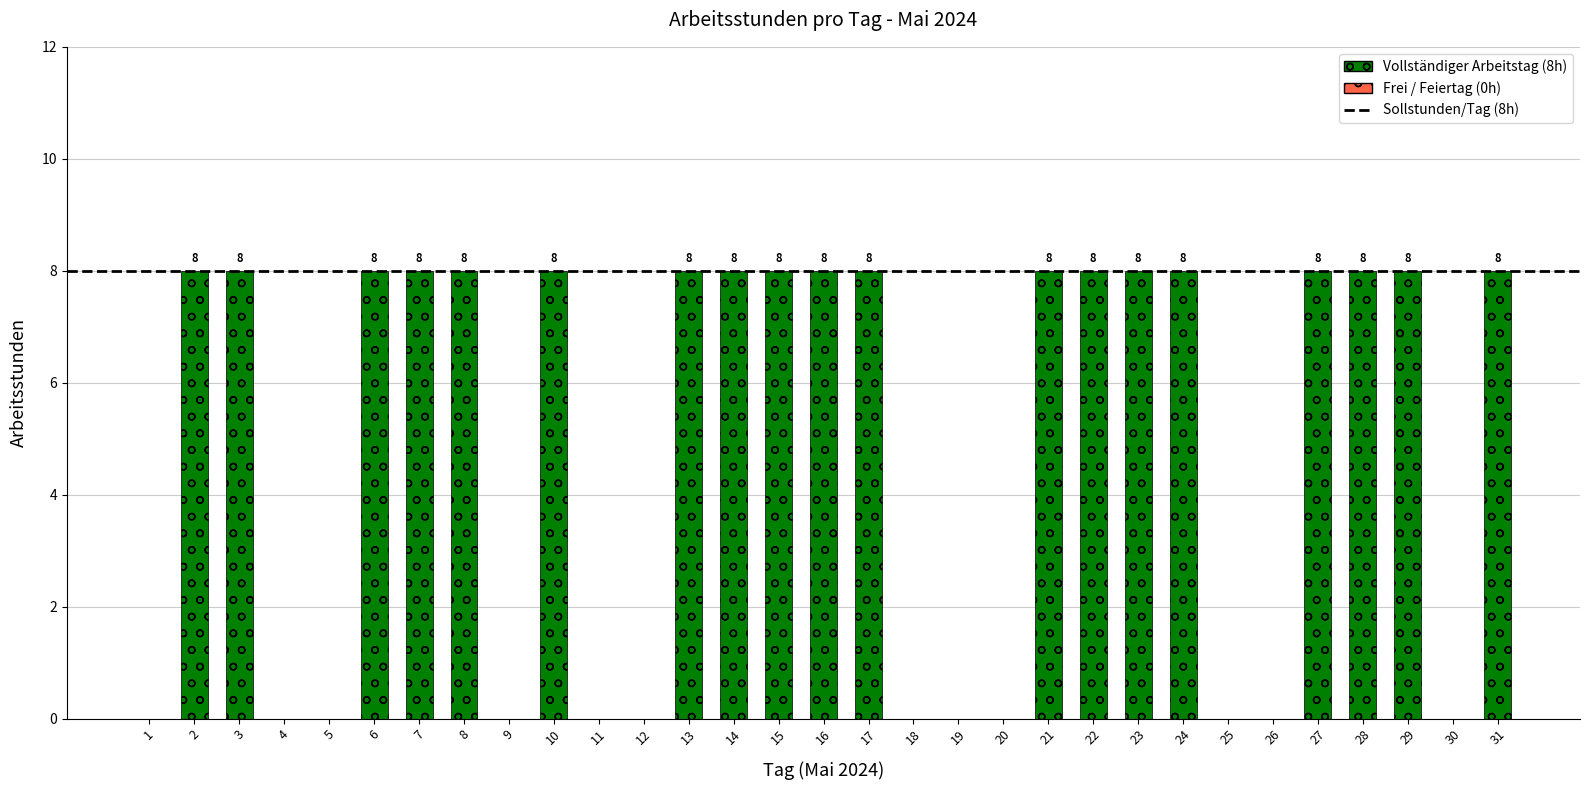

The chart shows a value of 4 at 20. True or false?

False